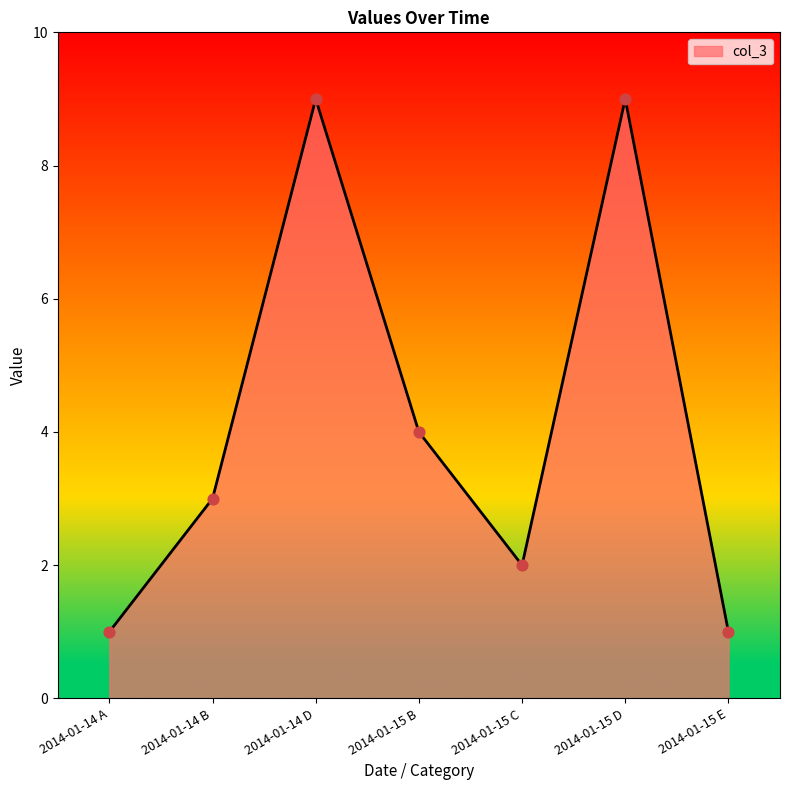

What is the ratio of the value at 2014-01-15 E to the value at 2014-01-14 D?

0.1